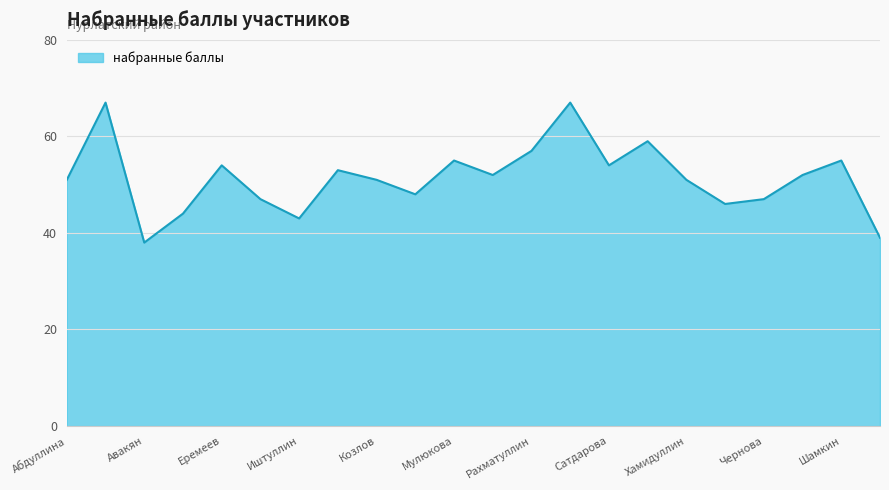

How many interior local peaks (higher than both neighbors) does the data have?

7